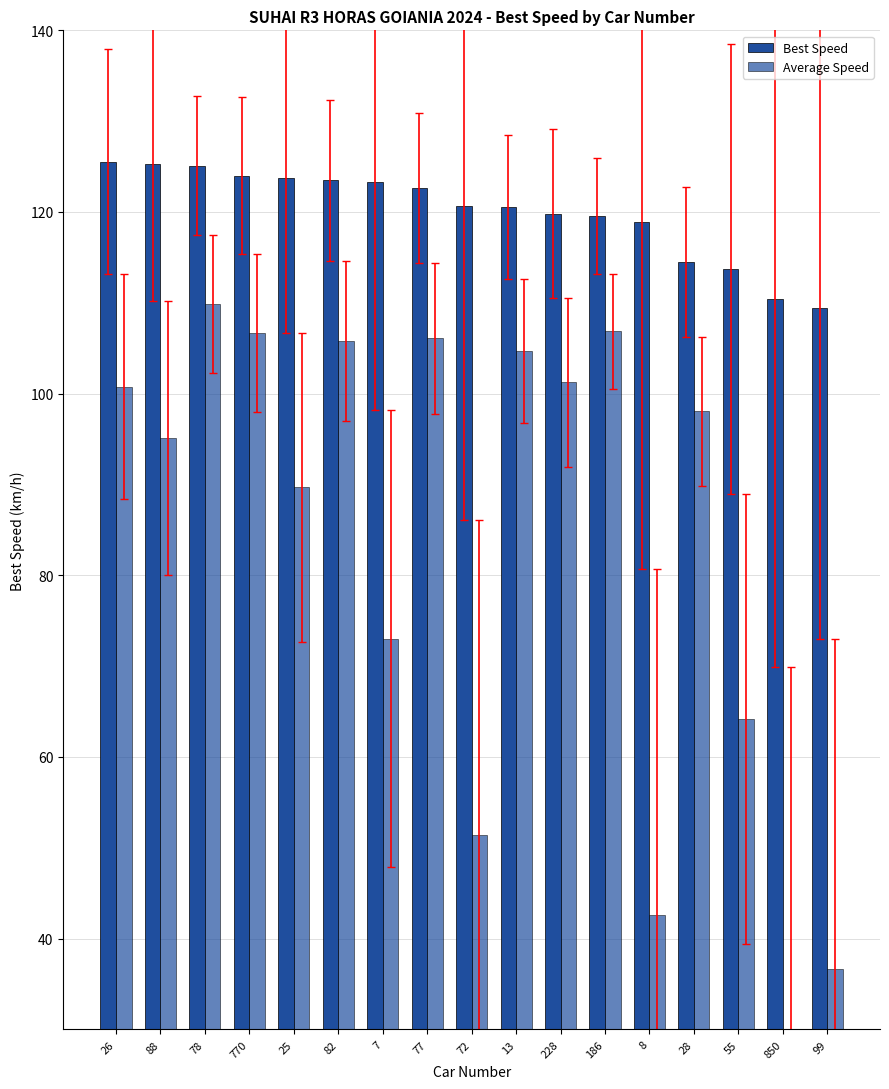

List the series in order of their peak value, highest first.

Best Speed, Average Speed